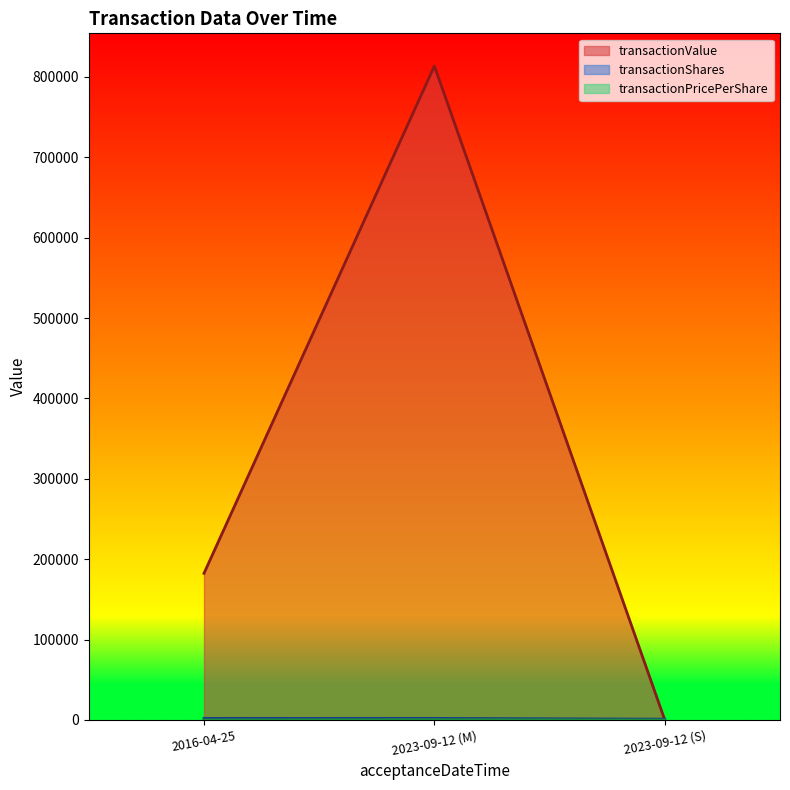

What value does the transactionValue series have at 2023-09-12 (M)?

813540.0